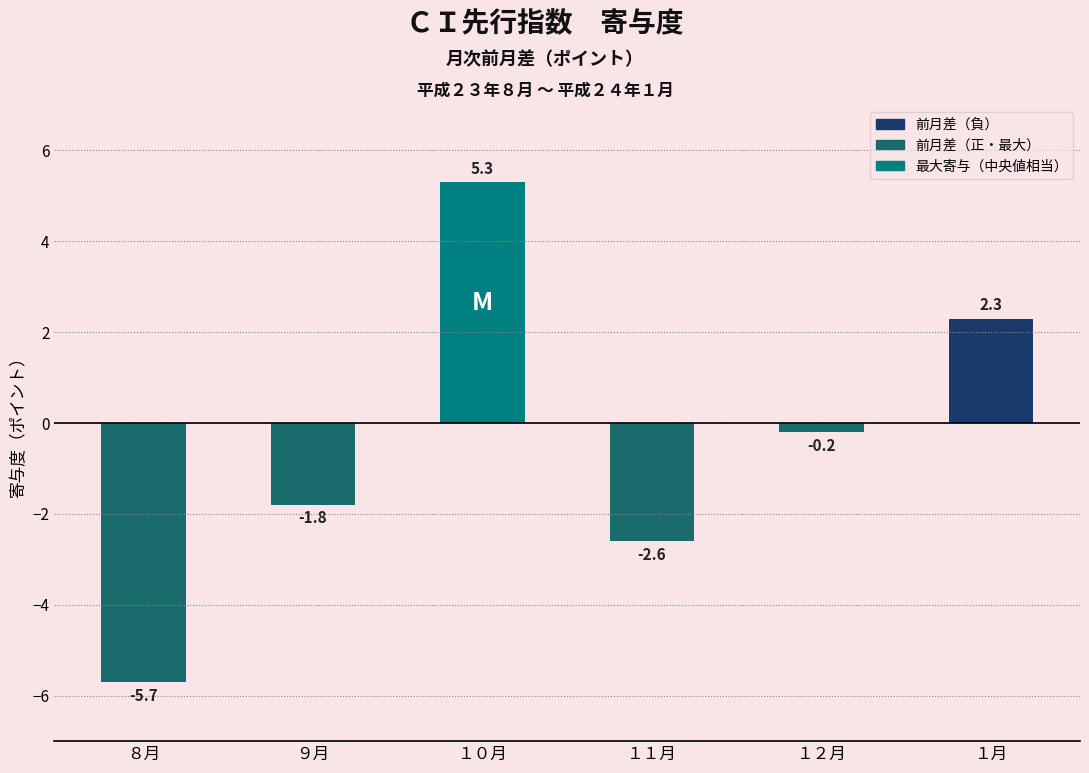

Reading left to right, extract all data points from this chart.

-5.7	-1.8	5.3	-2.6	-0.2	2.3